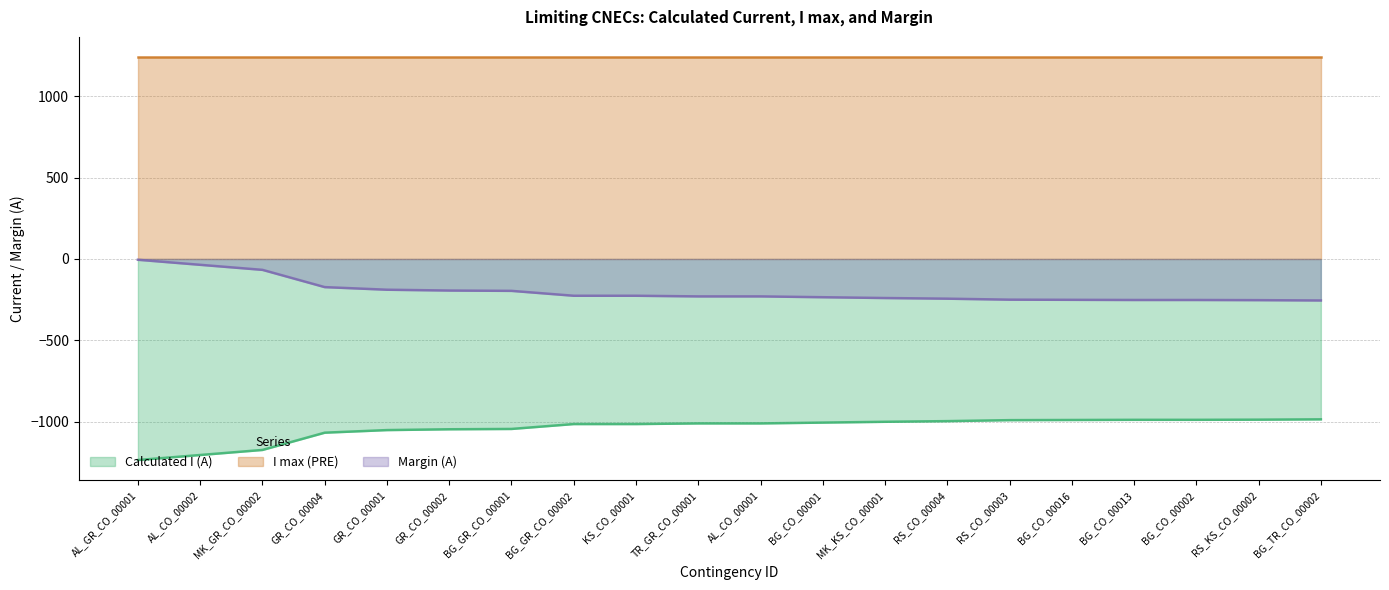

True or false: Margin (A) and Calculated I (A) cross at least once.

False